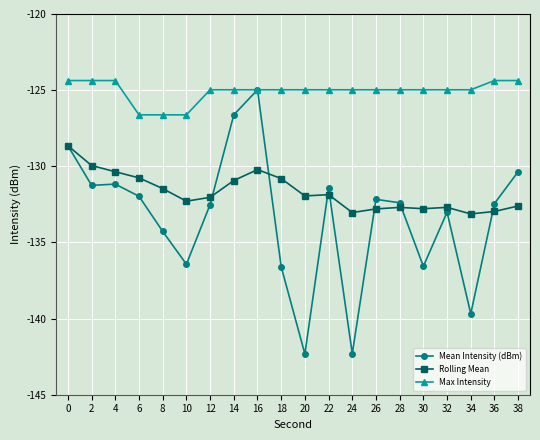

What is the difference between the maximum and minimum values in the Max Intensity series?

2.3